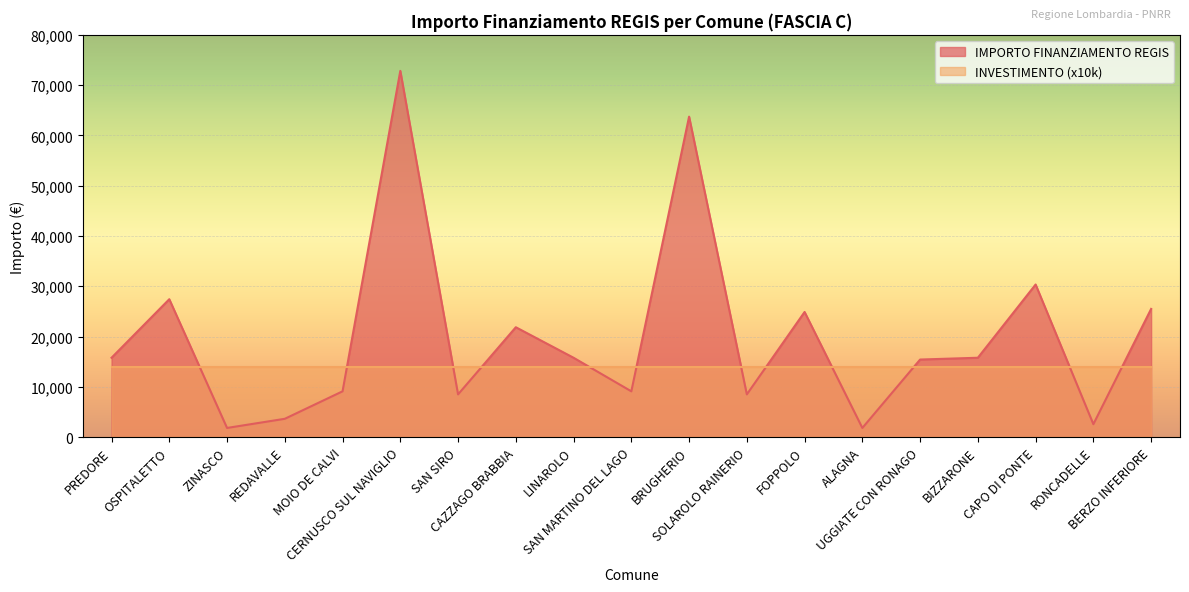

Which has a higher value, MOIO DE CALVI or REDAVALLE?

MOIO DE CALVI